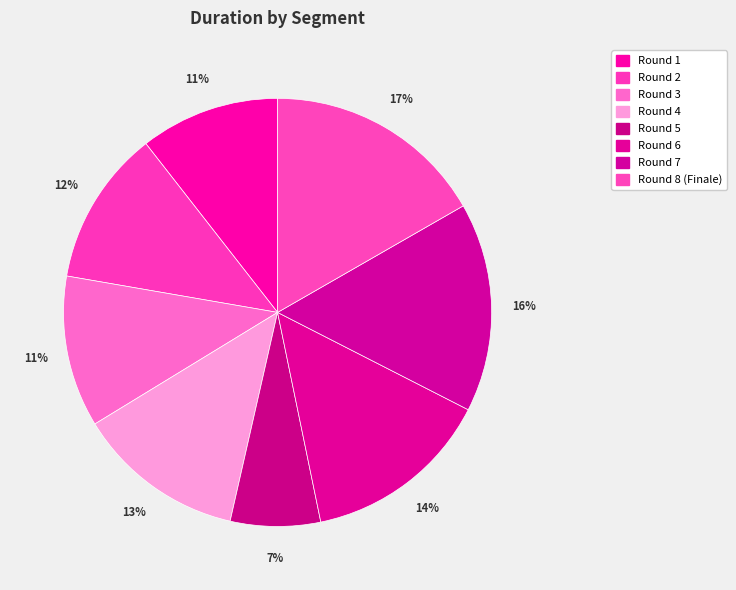

To the nearest percent, what percentage of the pie is Round 8 (Finale)?

17%